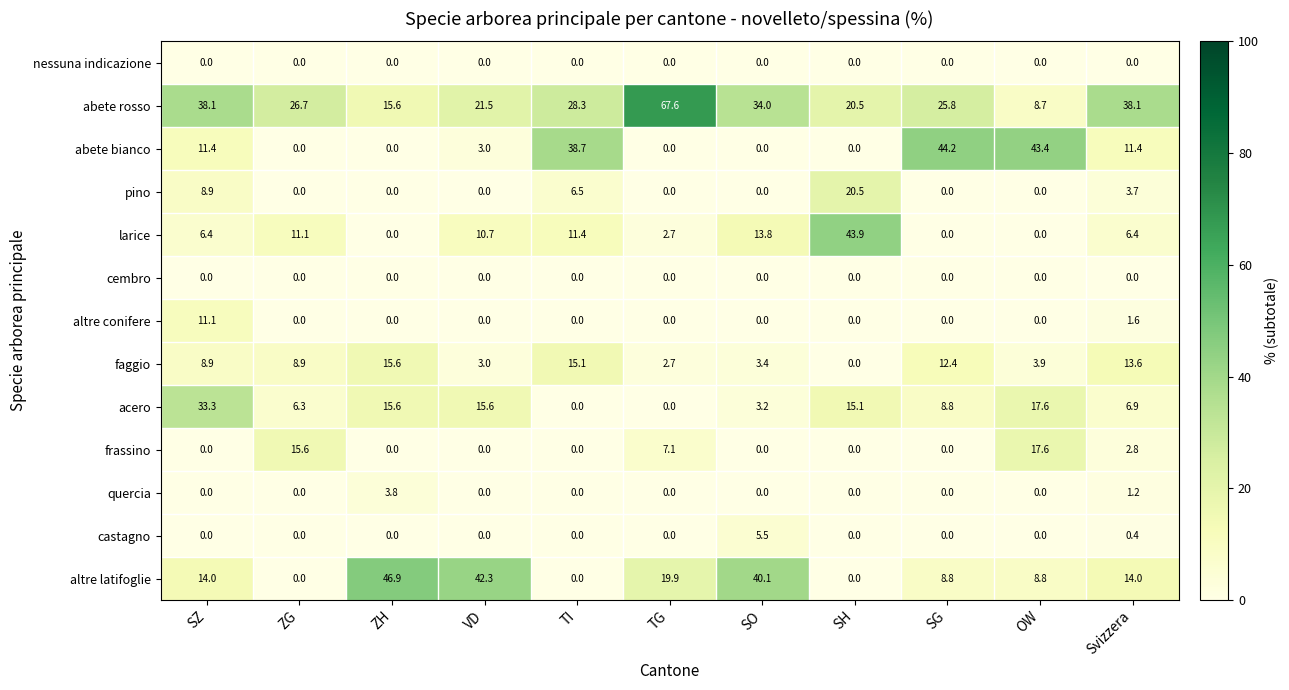

Is it true that pino equals 20.5 at SH?

True